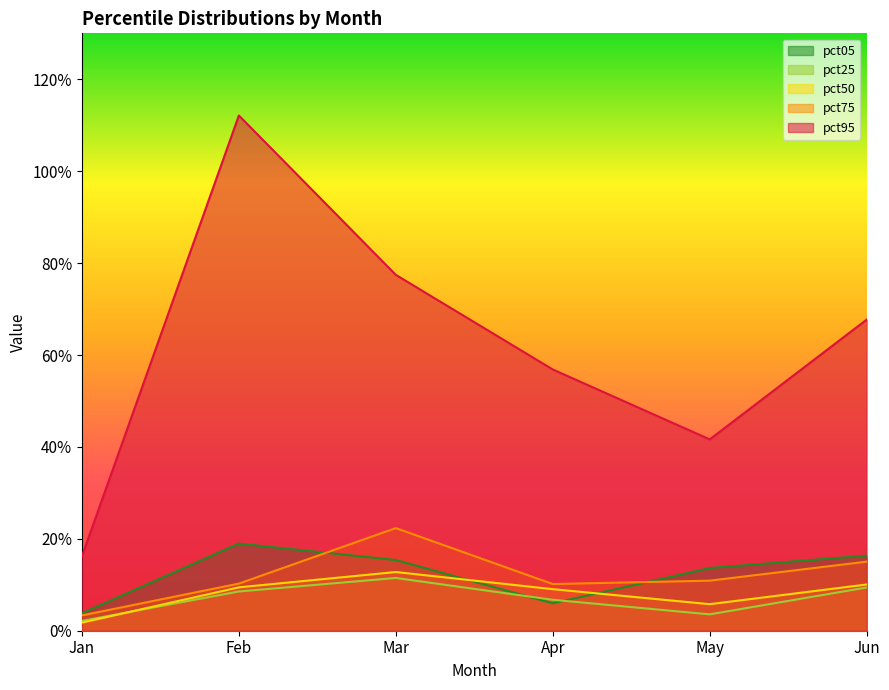

How many lines are shown in the chart?

5